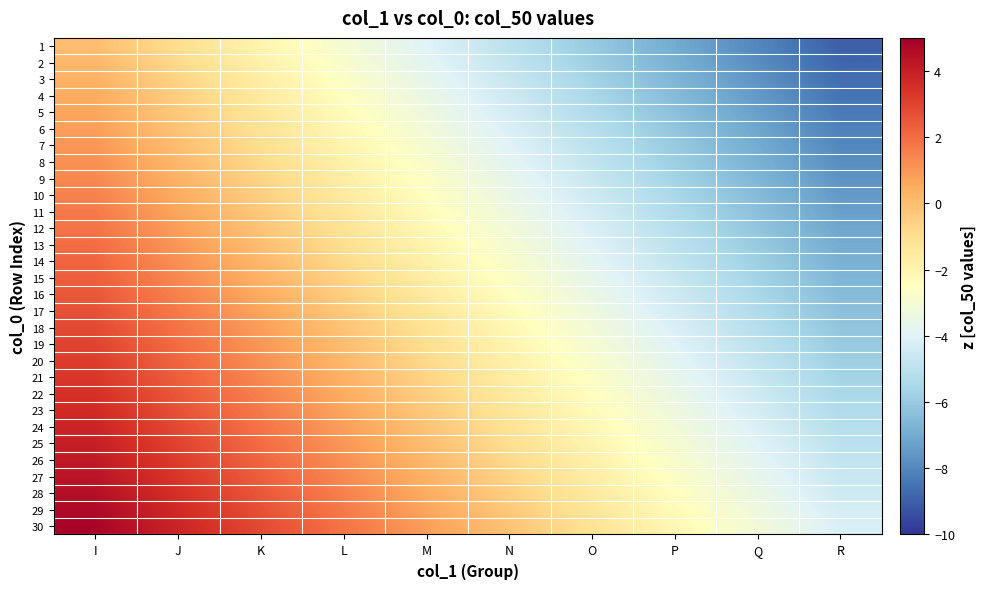

At how many categories does at least one series exceed 1?

4